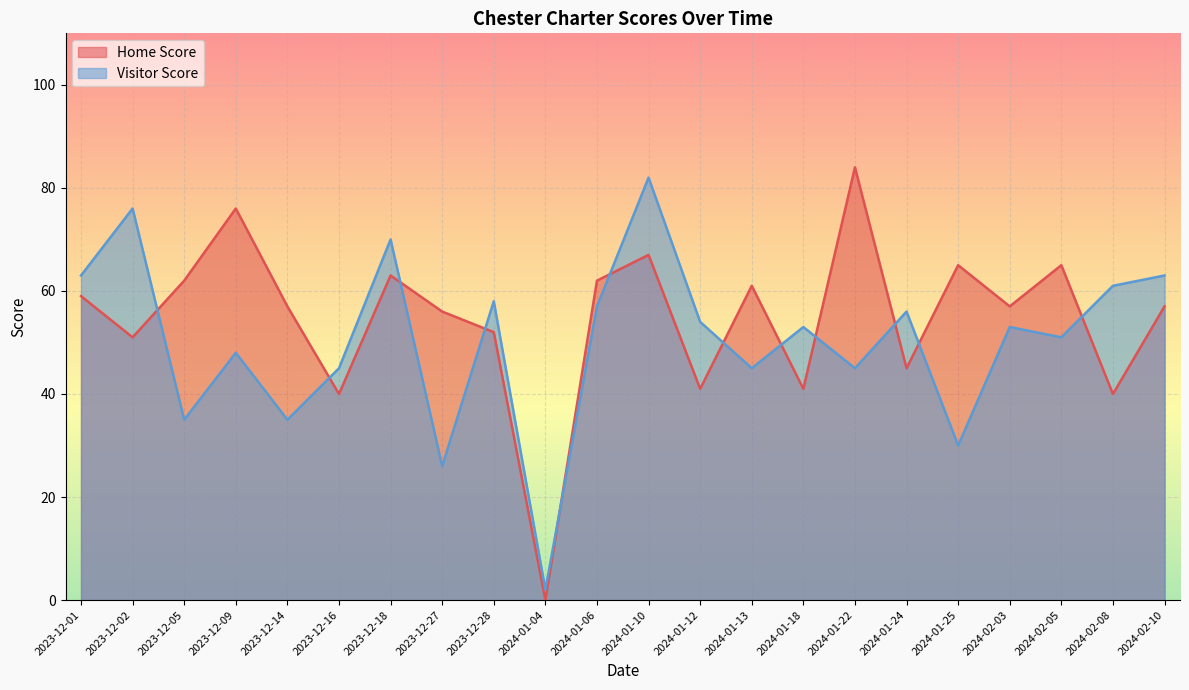

What are all the series names shown in the legend?

Home Score, Visitor Score